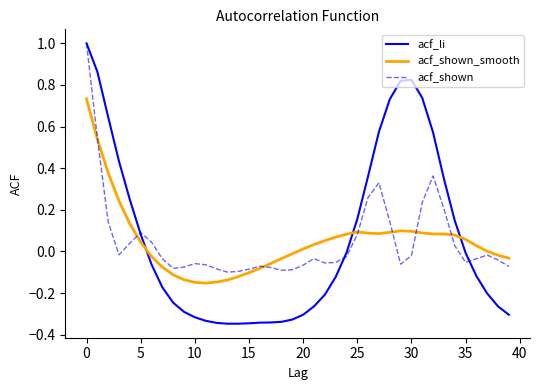

True or false: acf_shown_smooth has more than 0 interior local peaks.

True